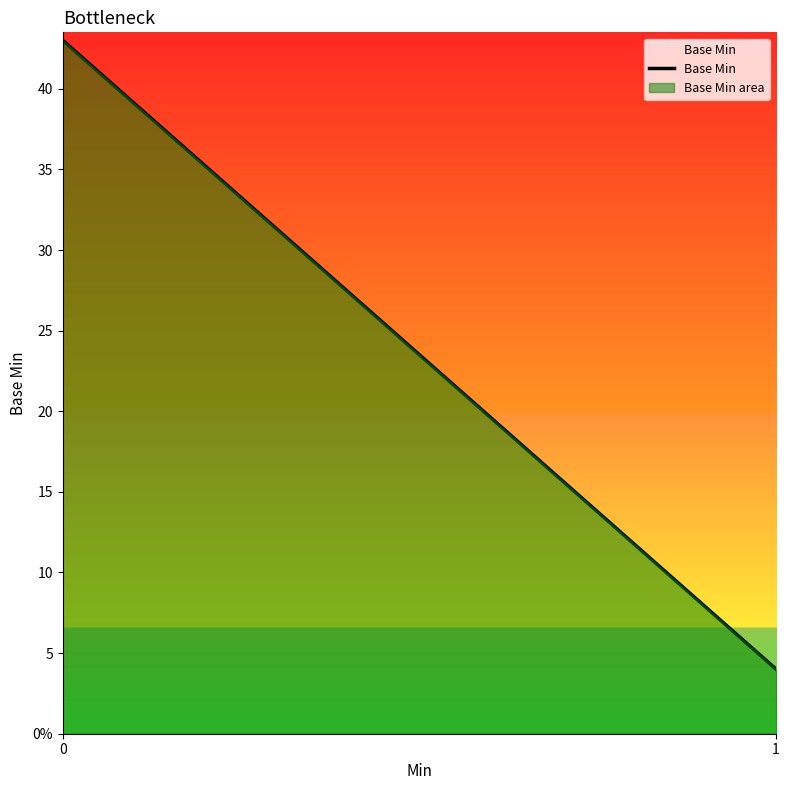

What is the change in value from 0 to 1?

-39